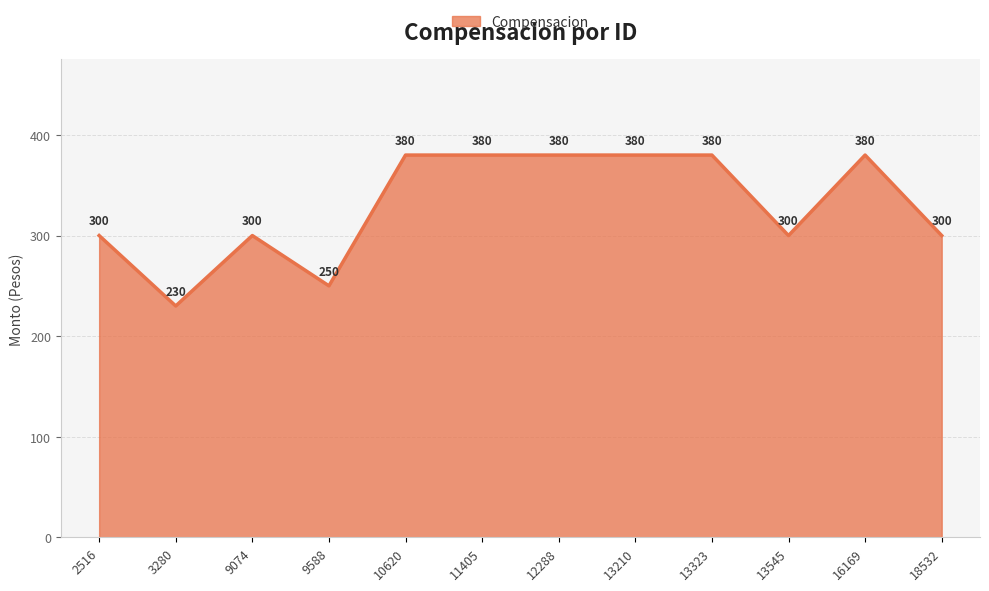

Reading left to right, extract all data points from this chart.

2516=300	3280=230	9074=300	9588=250	10620=380	11405=380	12288=380	13210=380	13323=380	13545=300	16169=380	18532=300